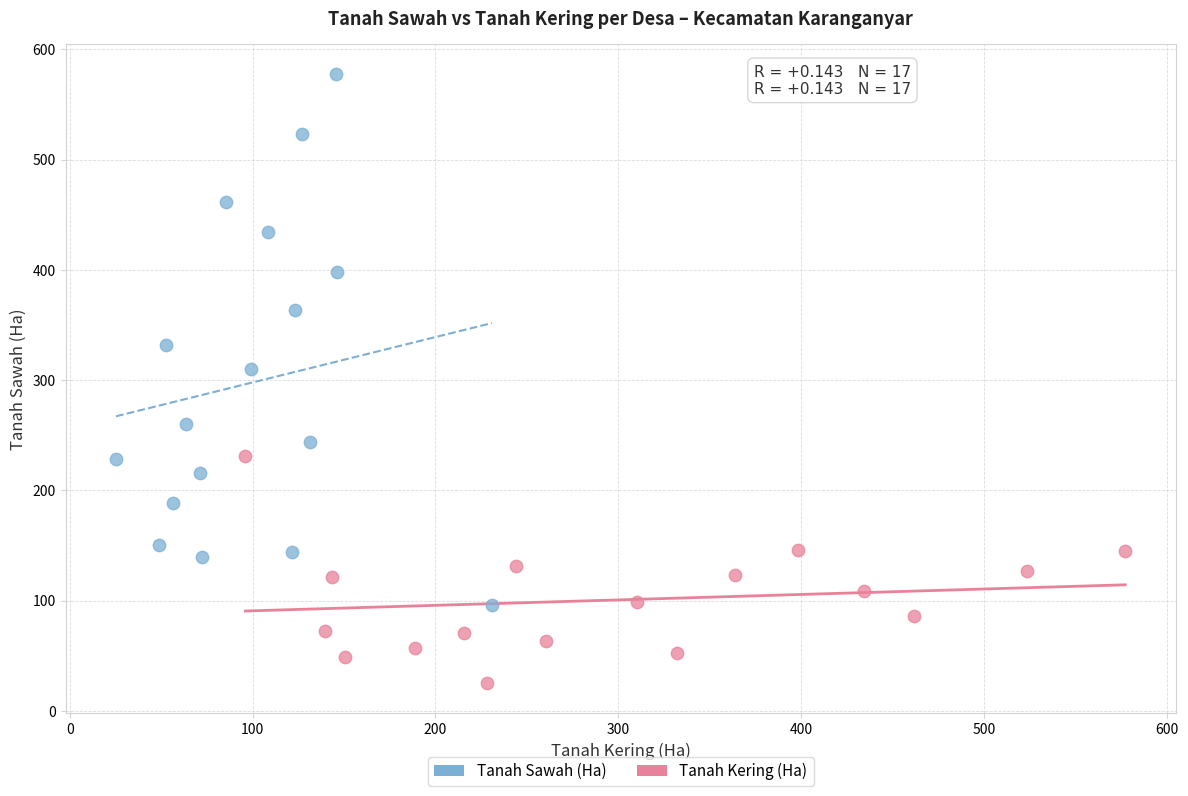

Which series contains the lowest Y value?

Tanah Kering (Ha)